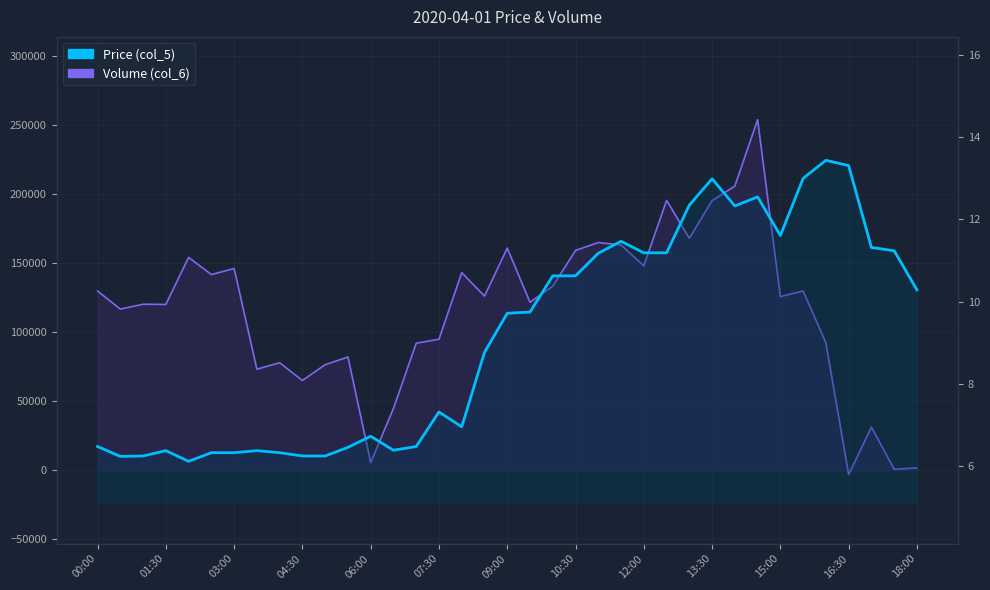

Rank the series by their maximum value, from lowest to highest.

Price (col_5), Volume (col_6)